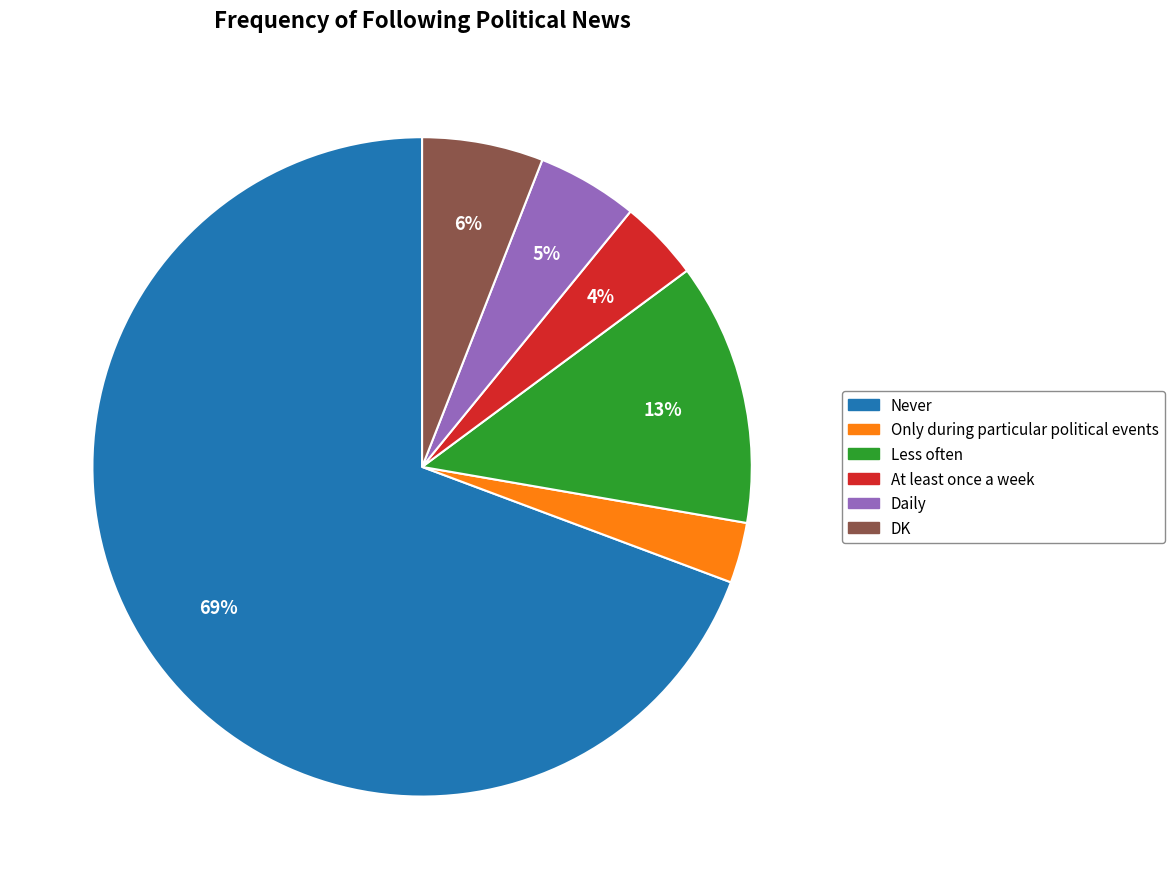

The Less often slice represents 19% of the pie. True or false?

False